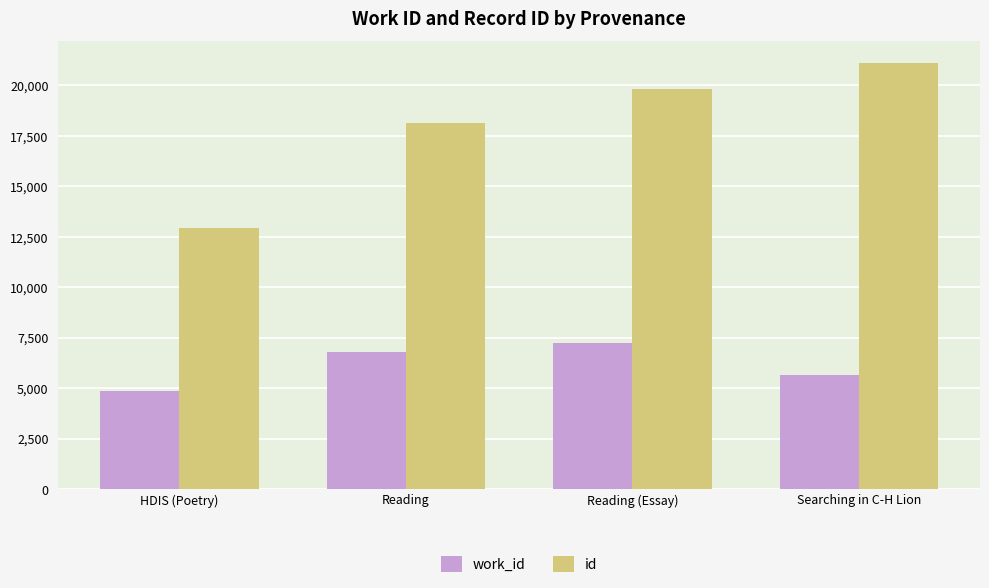

What is the sum of the id values at Reading and Reading (Essay)?

37960